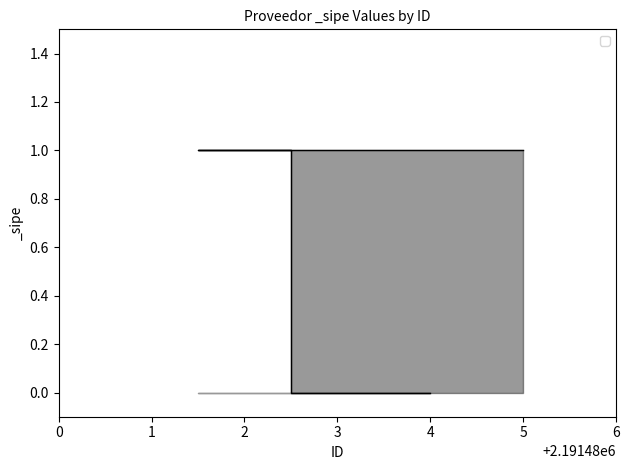

True or false: the data shows 2 at 5.

False